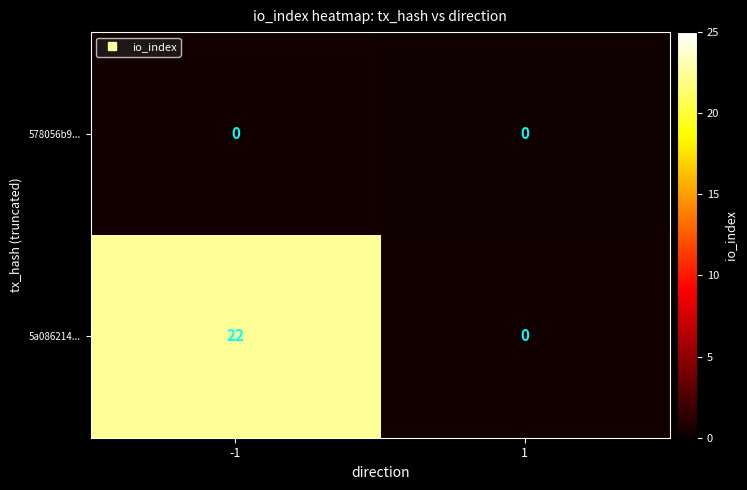

Which series changed the most between -1 and 1?

5a086214...